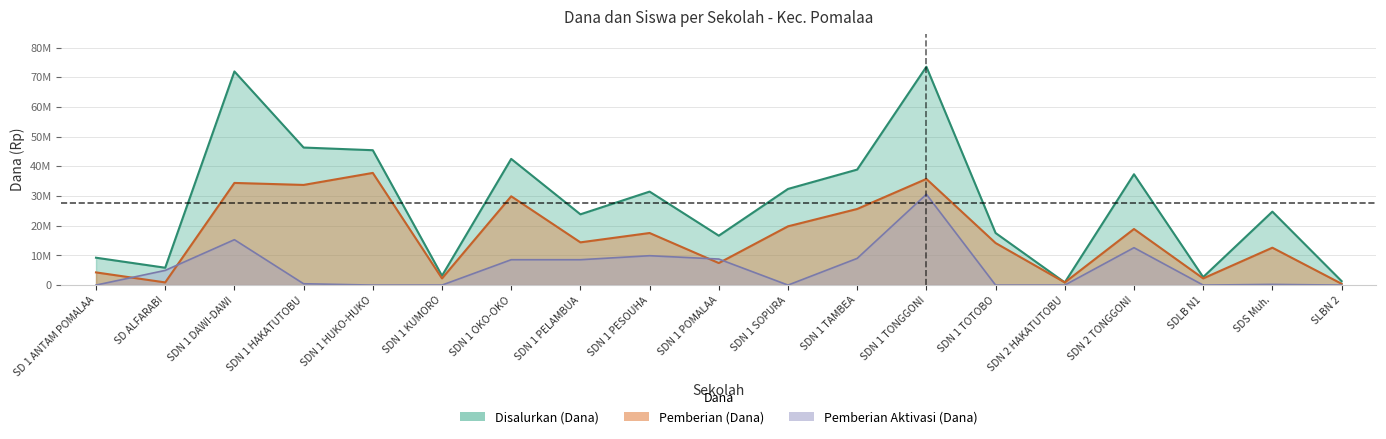

What are all the series names shown in the legend?

Disalurkan (Dana), Pemberian (Dana), Pemberian Aktivasi (Dana)